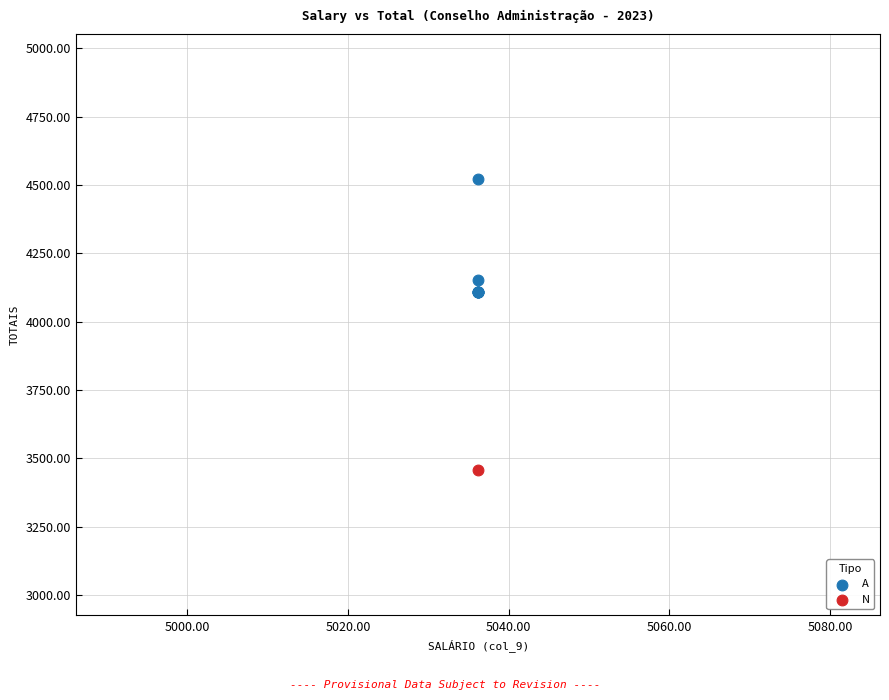

What are all the series names shown in the legend?

A, N